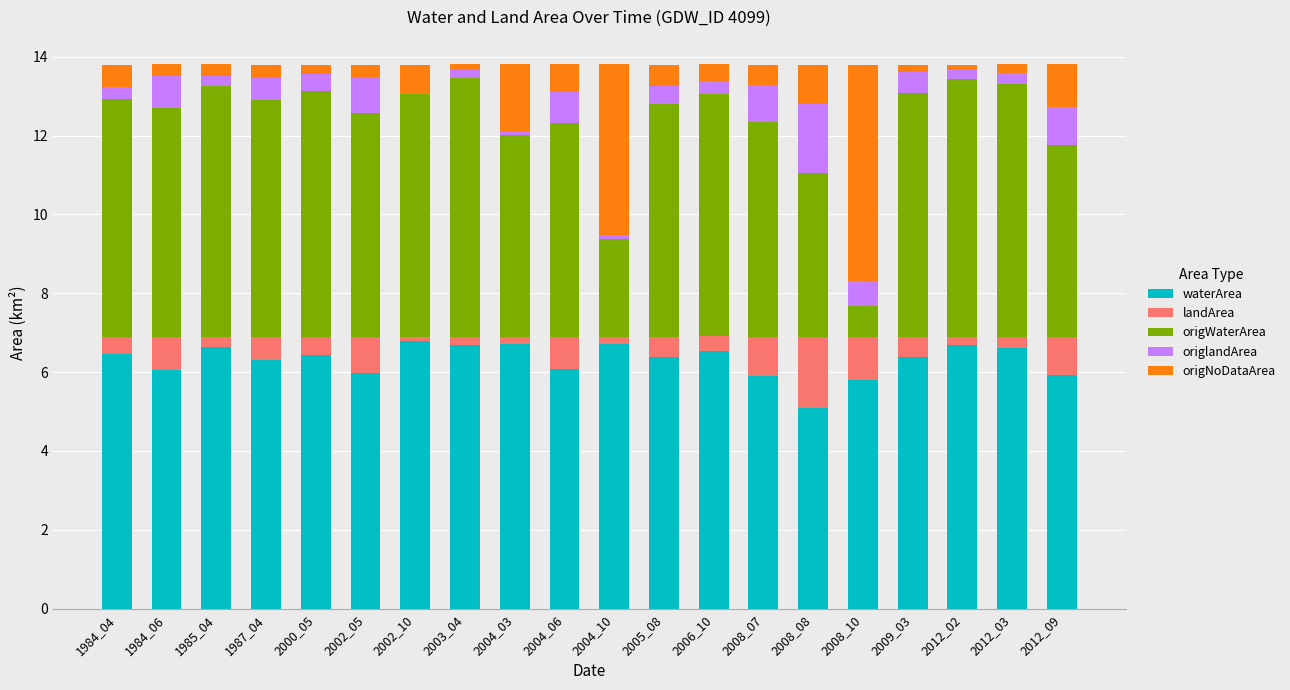

The waterArea series shows 2.5 at 2008_08. True or false?

False